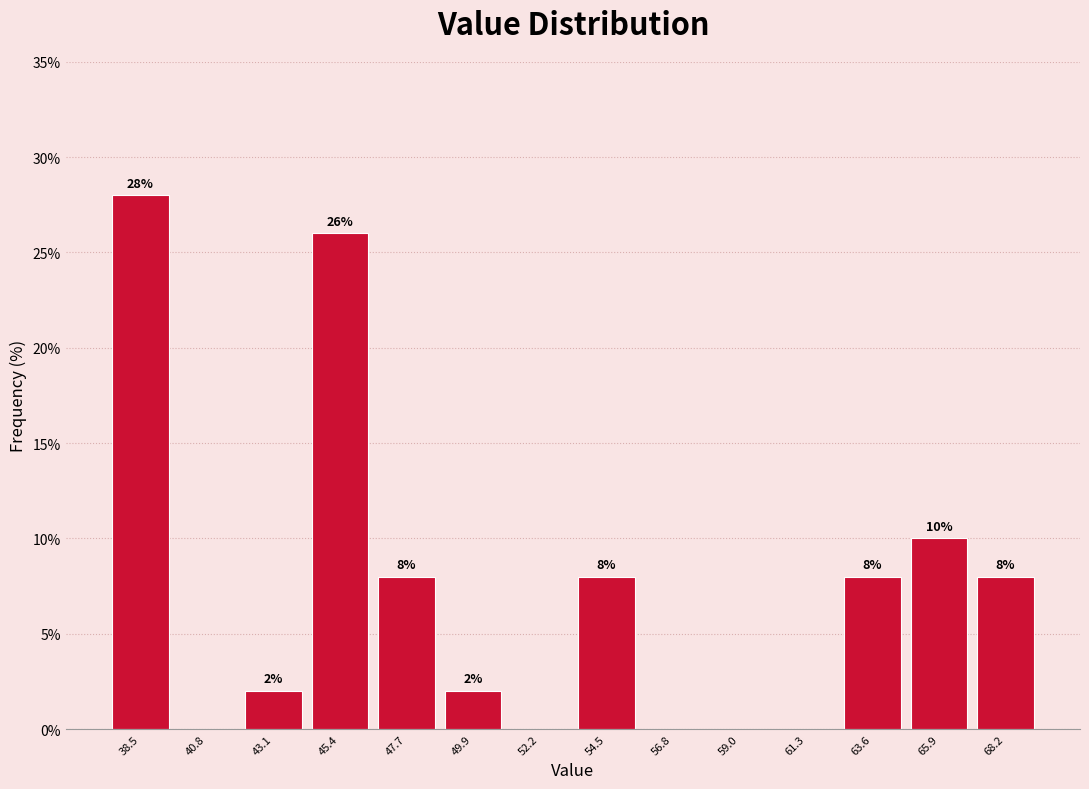

Which range on the x-axis has the tallest bar?

37.5 to 39.5